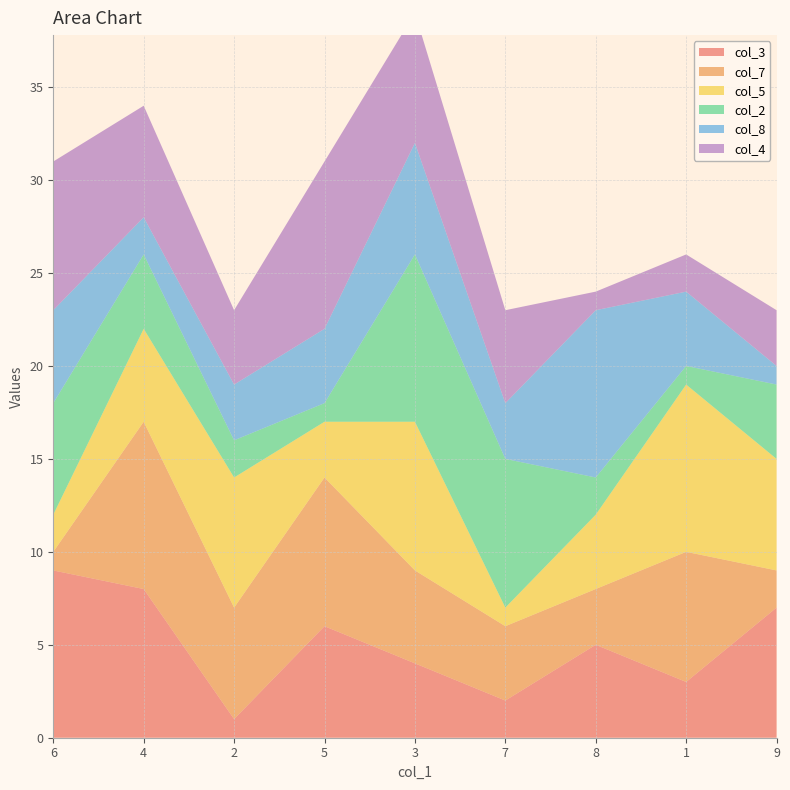

Reading right to left, what are all the values shown in this chart?

col_3: 9=7	1=3	8=5	7=2	3=4	5=6	2=1	4=8	6=9
col_7: 9=2	1=7	8=3	7=4	3=5	5=8	2=6	4=9	6=1
col_5: 9=6	1=9	8=4	7=1	3=8	5=3	2=7	4=5	6=2
col_2: 9=4	1=1	8=2	7=8	3=9	5=1	2=2	4=4	6=6
col_8: 9=1	1=4	8=9	7=3	3=6	5=4	2=3	4=2	6=5
col_4: 9=3	1=2	8=1	7=5	3=7	5=9	2=4	4=6	6=8